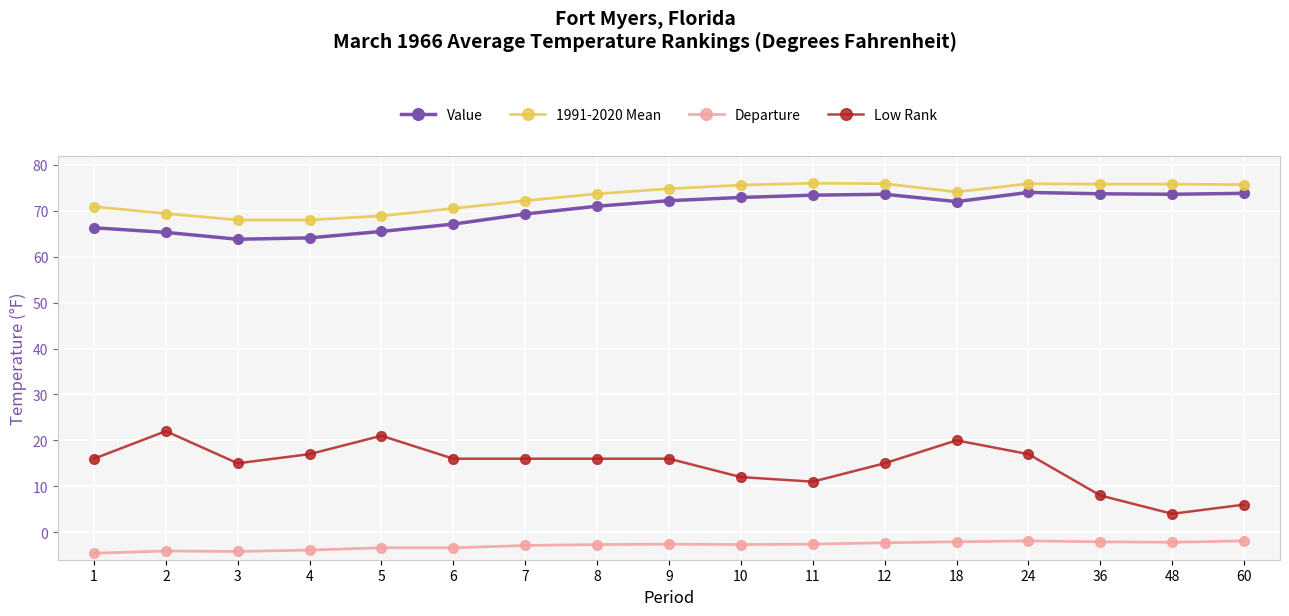

Between 1 and 10, which series saw the biggest shift?

Value